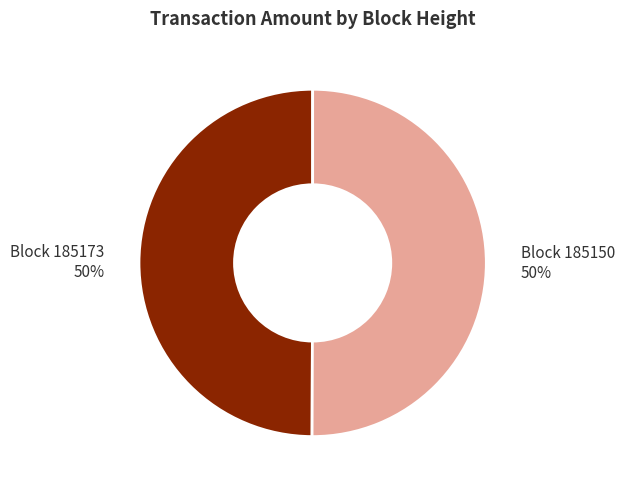

To the nearest percent, what is the combined percentage of Block 185173 and Block 185150?

100%